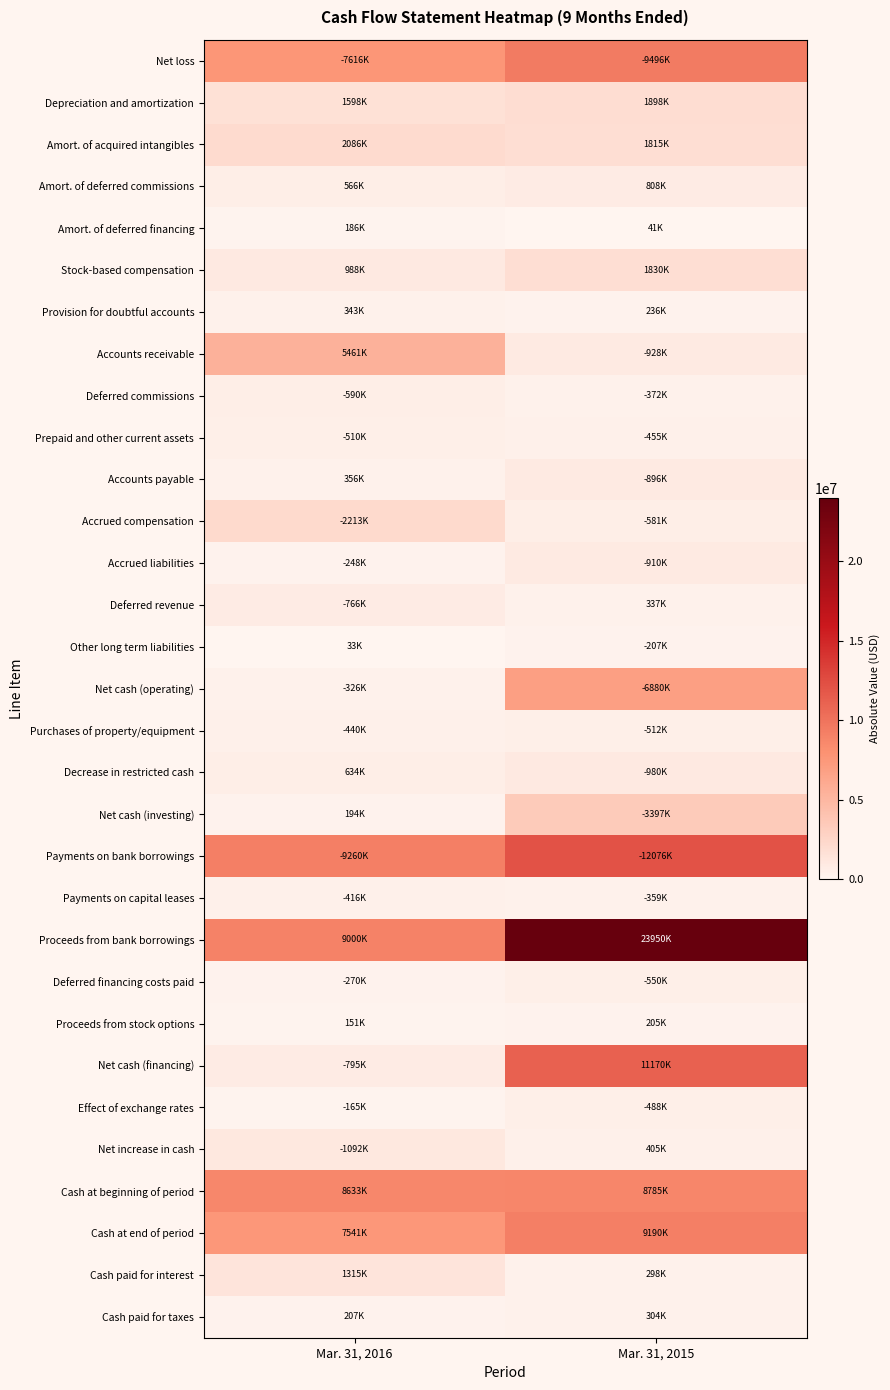

Reading left to right, transcribe all the data shown in this chart.

Net loss: Mar. 31, 2016=7616000	Mar. 31, 2015=9496000
Depreciation and amortization: Mar. 31, 2016=1598000	Mar. 31, 2015=1898000
Amort. of acquired intangibles: Mar. 31, 2016=2086000	Mar. 31, 2015=1815000
Amort. of deferred commissions: Mar. 31, 2016=566000	Mar. 31, 2015=808000
Amort. of deferred financing: Mar. 31, 2016=186000	Mar. 31, 2015=41000
Stock-based compensation: Mar. 31, 2016=988000	Mar. 31, 2015=1830000
Provision for doubtful accounts: Mar. 31, 2016=343000	Mar. 31, 2015=236000
Accounts receivable: Mar. 31, 2016=5461000	Mar. 31, 2015=928000
Deferred commissions: Mar. 31, 2016=590000	Mar. 31, 2015=372000
Prepaid and other current assets: Mar. 31, 2016=510000	Mar. 31, 2015=455000
Accounts payable: Mar. 31, 2016=356000	Mar. 31, 2015=896000
Accrued compensation: Mar. 31, 2016=2213000	Mar. 31, 2015=581000
Accrued liabilities: Mar. 31, 2016=248000	Mar. 31, 2015=910000
Deferred revenue: Mar. 31, 2016=766000	Mar. 31, 2015=337000
Other long term liabilities: Mar. 31, 2016=33000	Mar. 31, 2015=207000
Net cash (operating): Mar. 31, 2016=326000	Mar. 31, 2015=6880000
Purchases of property/equipment: Mar. 31, 2016=440000	Mar. 31, 2015=512000
Decrease in restricted cash: Mar. 31, 2016=634000	Mar. 31, 2015=980000
Net cash (investing): Mar. 31, 2016=194000	Mar. 31, 2015=3397000
Payments on bank borrowings: Mar. 31, 2016=9260000	Mar. 31, 2015=12076000
Payments on capital leases: Mar. 31, 2016=416000	Mar. 31, 2015=359000
Proceeds from bank borrowings: Mar. 31, 2016=9000000	Mar. 31, 2015=23950000
Deferred financing costs paid: Mar. 31, 2016=270000	Mar. 31, 2015=550000
Proceeds from stock options: Mar. 31, 2016=151000	Mar. 31, 2015=205000
Net cash (financing): Mar. 31, 2016=795000	Mar. 31, 2015=11170000
Effect of exchange rates: Mar. 31, 2016=165000	Mar. 31, 2015=488000
Net increase in cash: Mar. 31, 2016=1092000	Mar. 31, 2015=405000
Cash at beginning of period: Mar. 31, 2016=8633000	Mar. 31, 2015=8785000
Cash at end of period: Mar. 31, 2016=7541000	Mar. 31, 2015=9190000
Cash paid for interest: Mar. 31, 2016=1315000	Mar. 31, 2015=298000
Cash paid for taxes: Mar. 31, 2016=207000	Mar. 31, 2015=304000